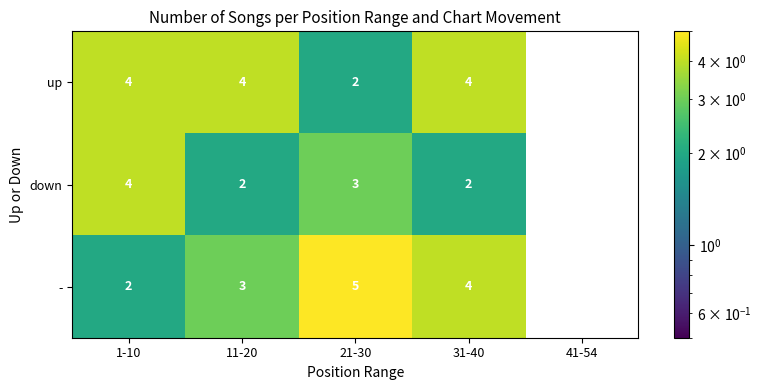

At which label is up closest to 2?

21-30